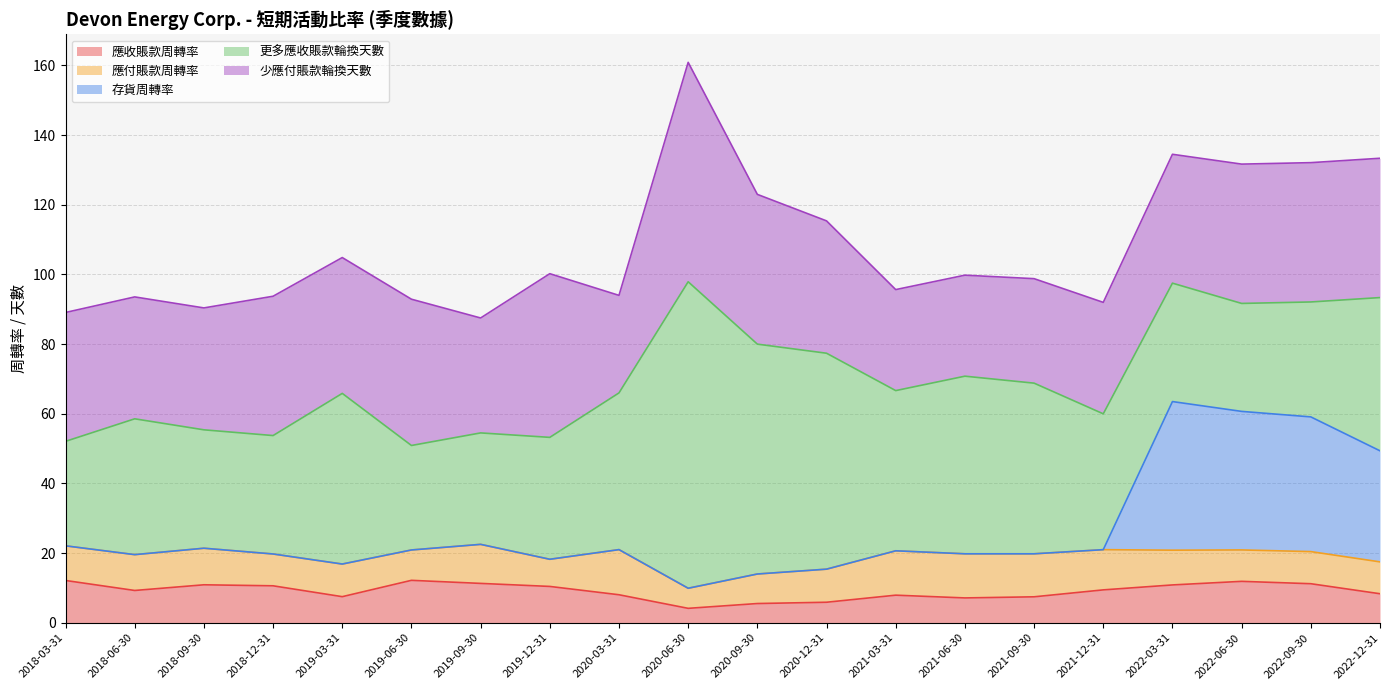

List the labels in order of 存貨周轉率 value, largest first.

2022-03-31, 2022-06-30, 2022-09-30, 2022-12-31, 2018-03-31, 2018-06-30, 2018-09-30, 2018-12-31, 2019-03-31, 2019-06-30, 2019-09-30, 2019-12-31, 2020-03-31, 2020-06-30, 2020-09-30, 2020-12-31, 2021-03-31, 2021-06-30, 2021-09-30, 2021-12-31